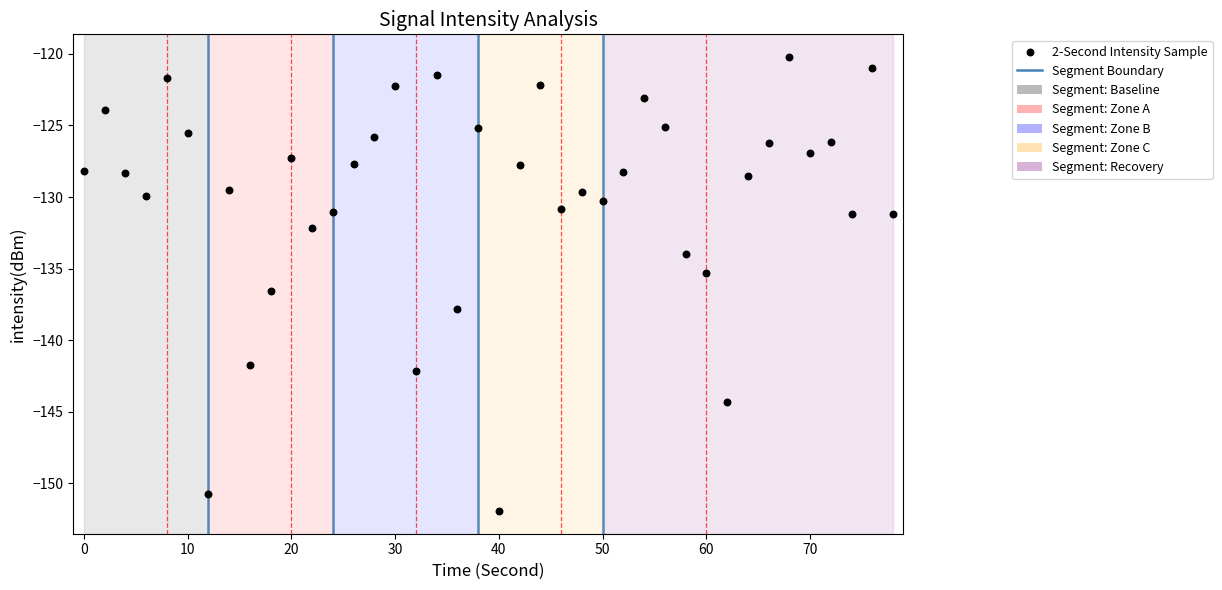

What is the range of X values (max minus min)?

78.0